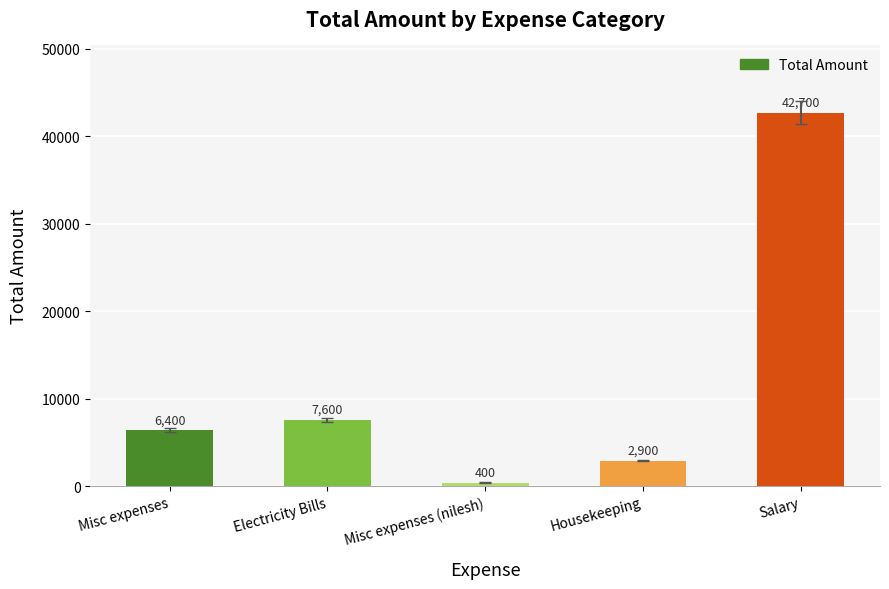

Rank the categories by value from highest to lowest.

Salary, Electricity Bills, Misc expenses, Housekeeping, Misc expenses (nilesh)